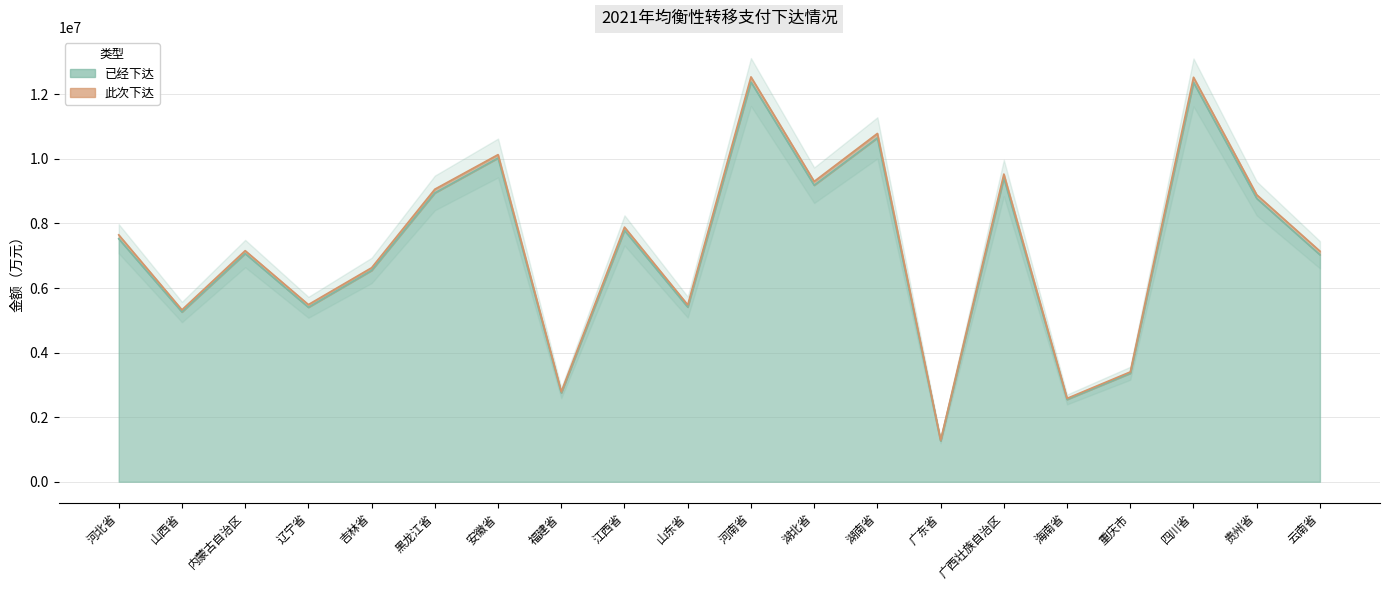

Which category has the lowest value across all series?

广东省